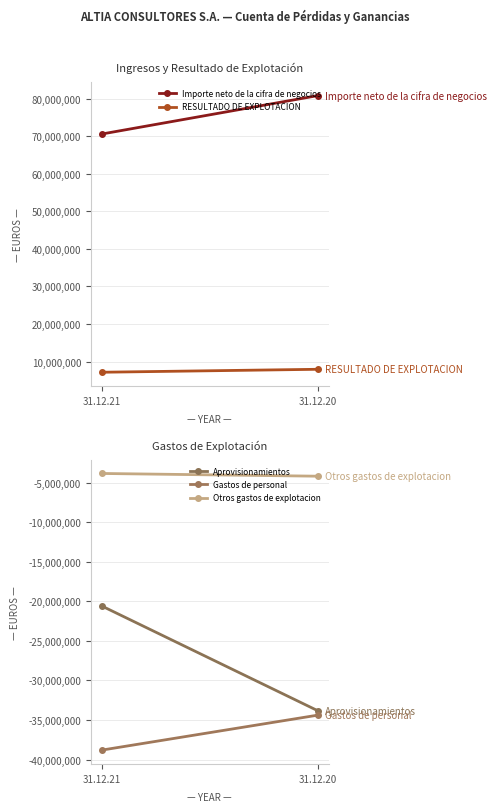

How many data points does each series have?

2